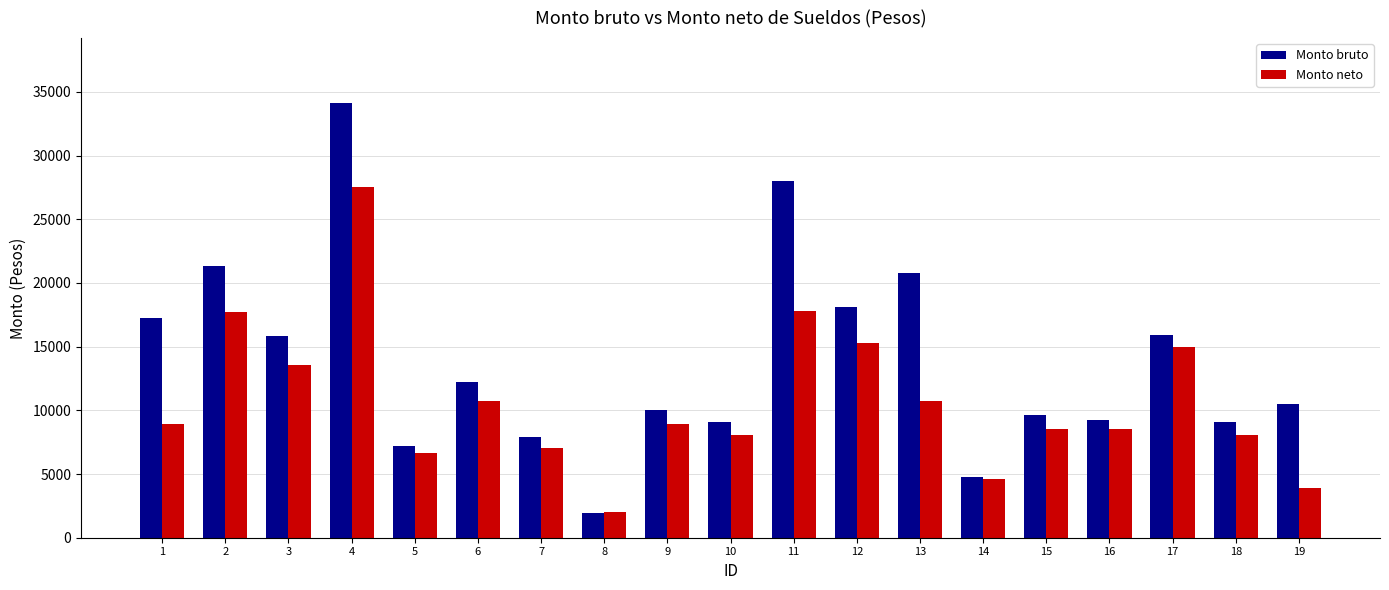

What is the sum of the Monto neto values at 12 and 11?

33044.9